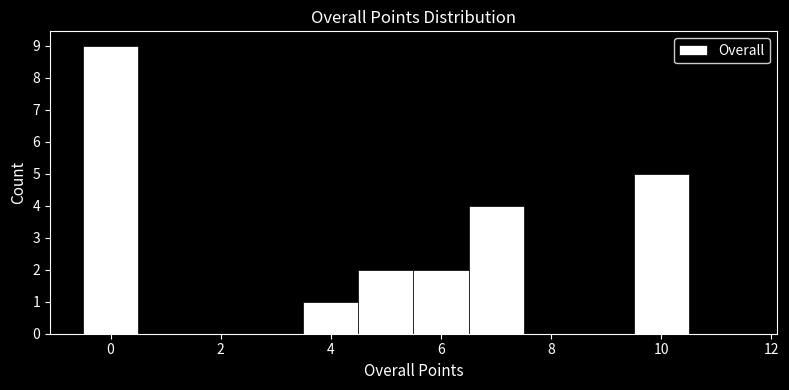

How tall is the bar that spans 5.5 to 6.5 on the x-axis? Neither the bar edges nor the heights are printed on the chart, so give them approximately, as read against the axes.

2